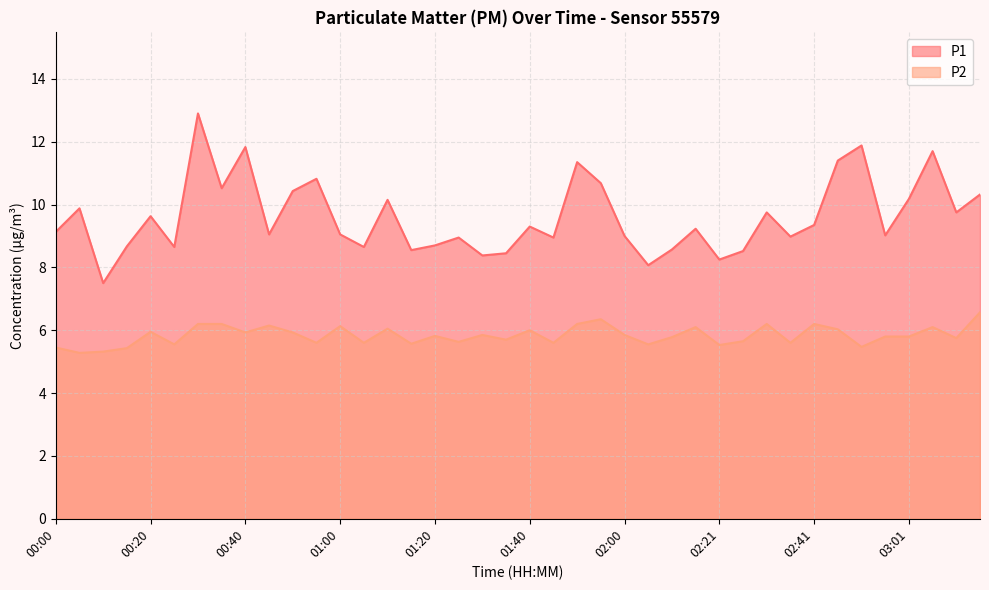

Where does the P1 series first go above 9?

00:00